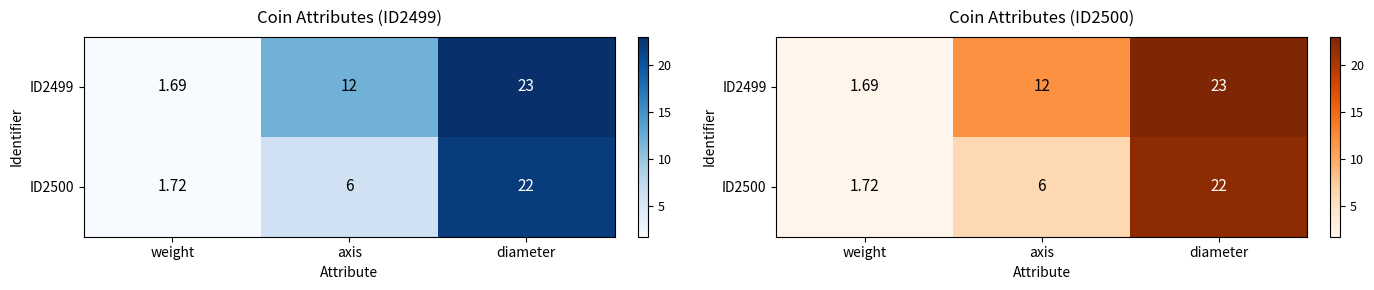

List the labels in order of ID2499 value, largest first.

diameter, axis, weight